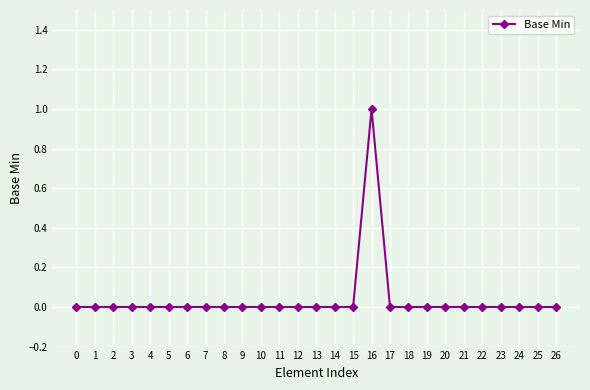

Which category has the highest value across all series?

16